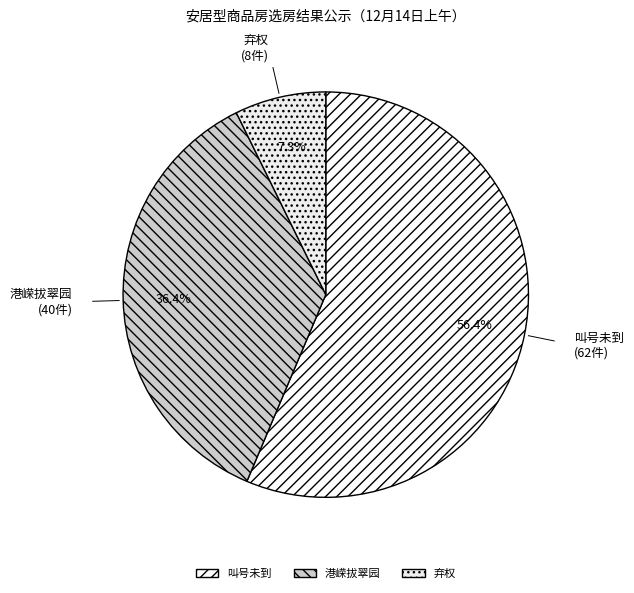

To the nearest percent, what is the difference between the largest and smallest slice percentages?

49%